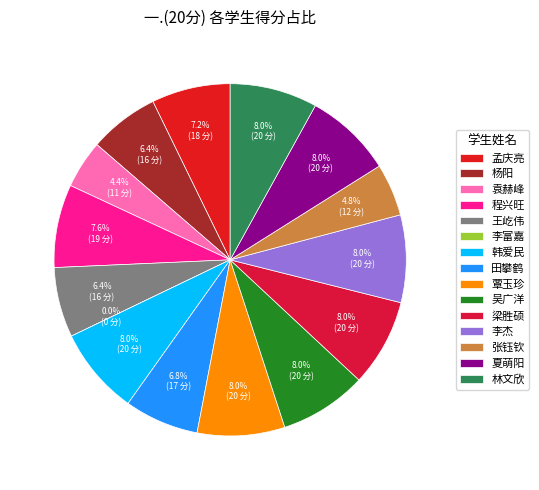

How many segments does this pie chart have?

15